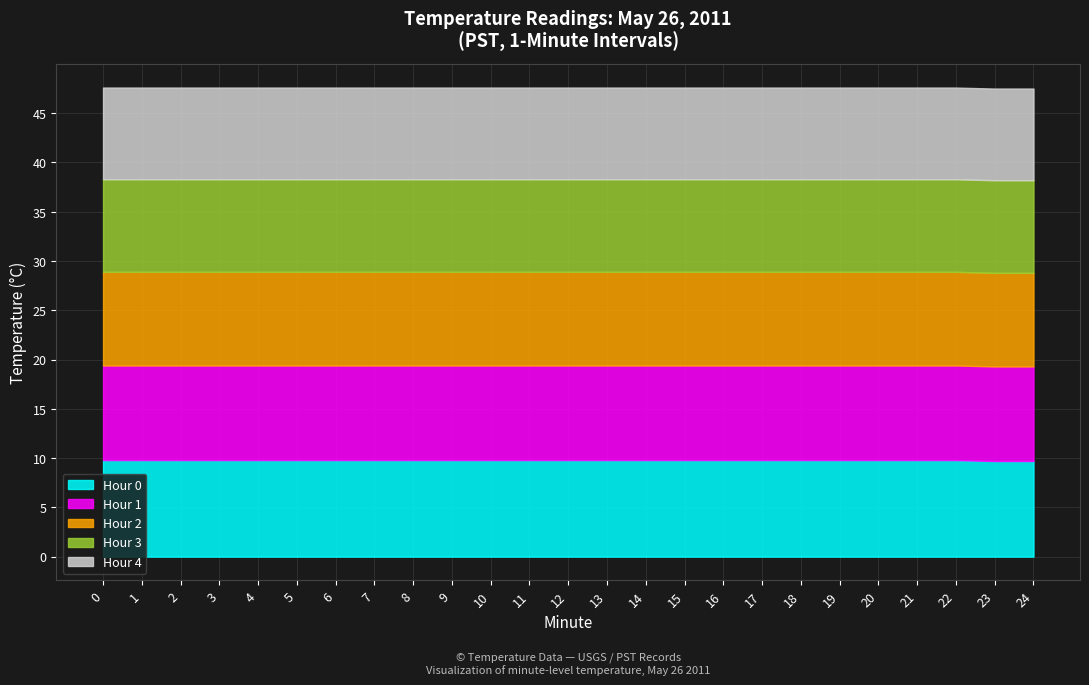

Count the number of data series in this chart.

5